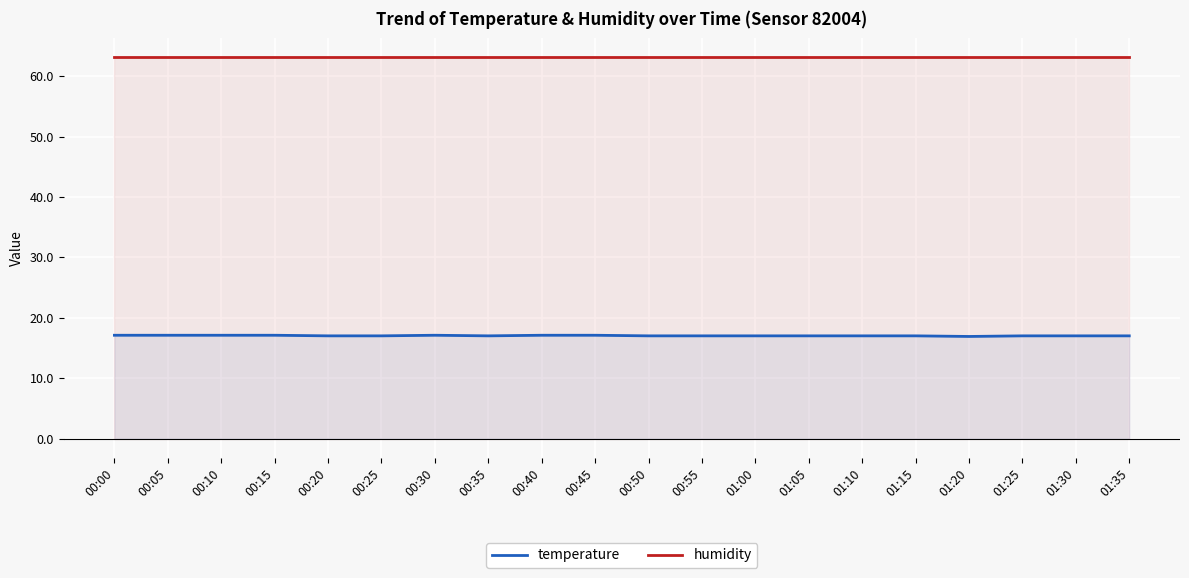

At which label does humidity reach its peak?

00:00